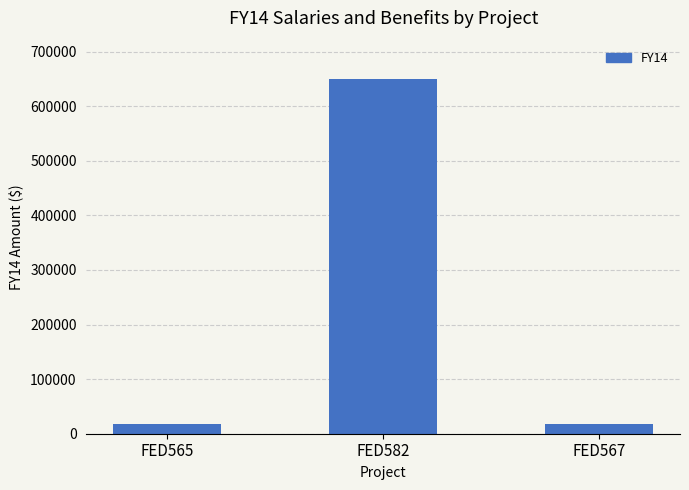

What is the maximum value shown in the chart?

649391.0